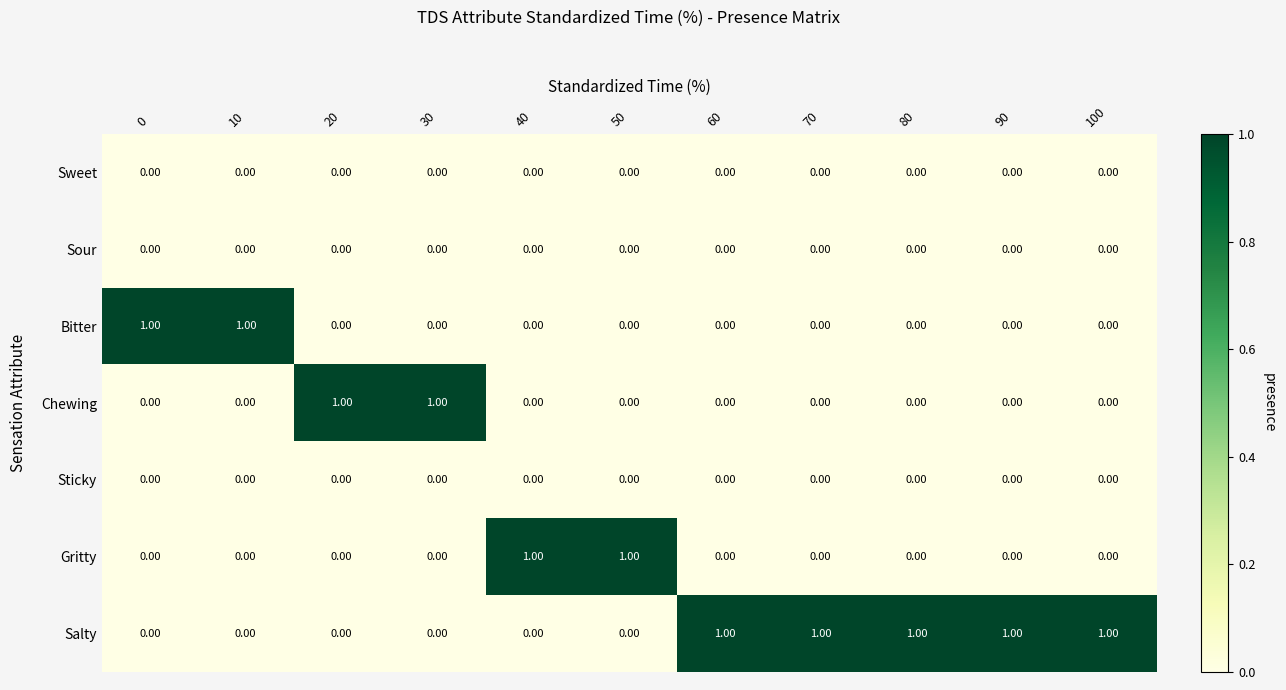

At how many categories does at least one series exceed 0?

11